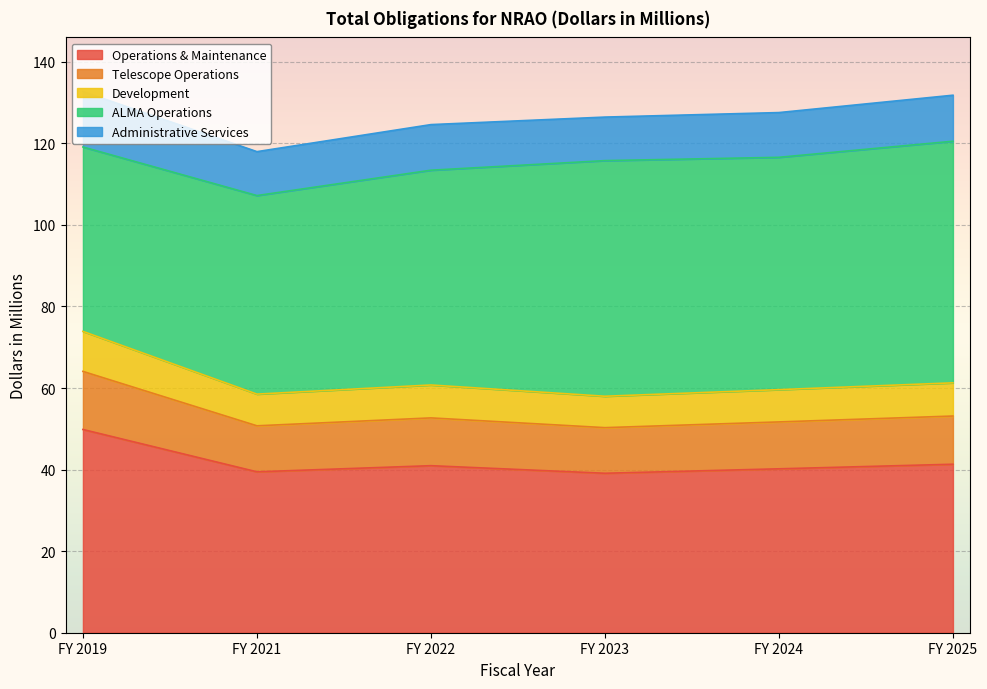

What is the total value across all series at FY 2022?

124.6